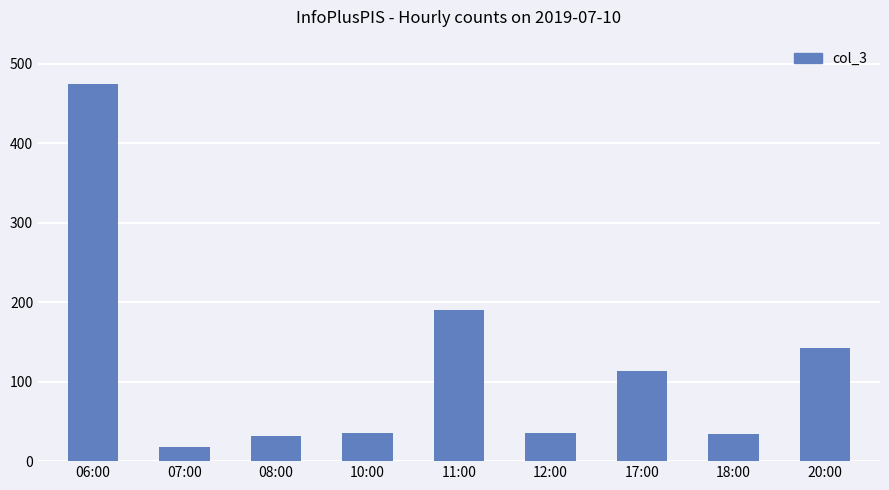

What is the average value?

119